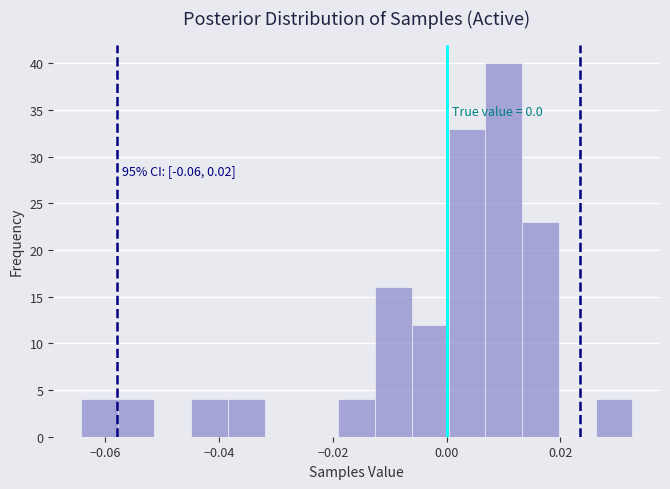

Read against the x-axis, roughly where is the centre of the tallest bar?

0.010